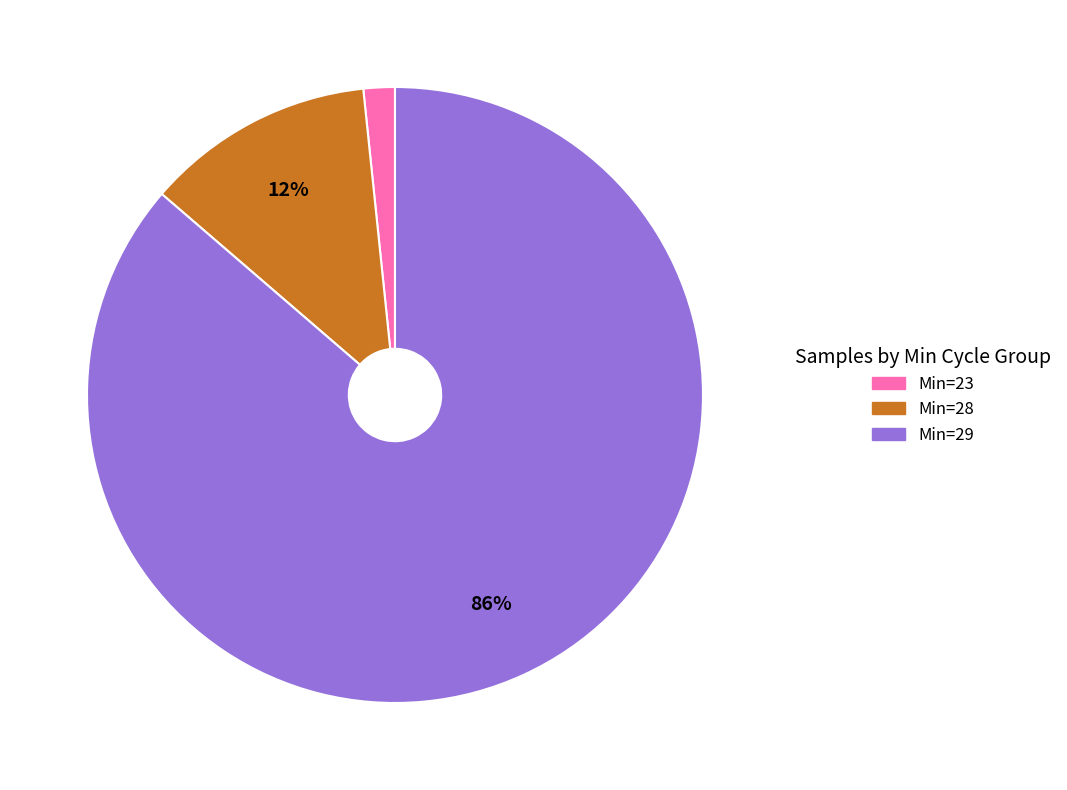

Does any single category account for the majority?

Yes